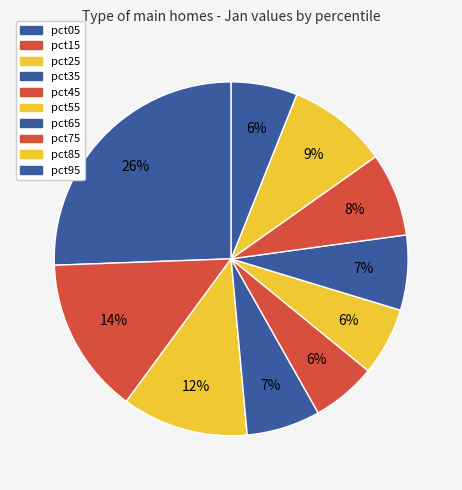

What percentage do pct45 and pct25 together represent?

17.5%